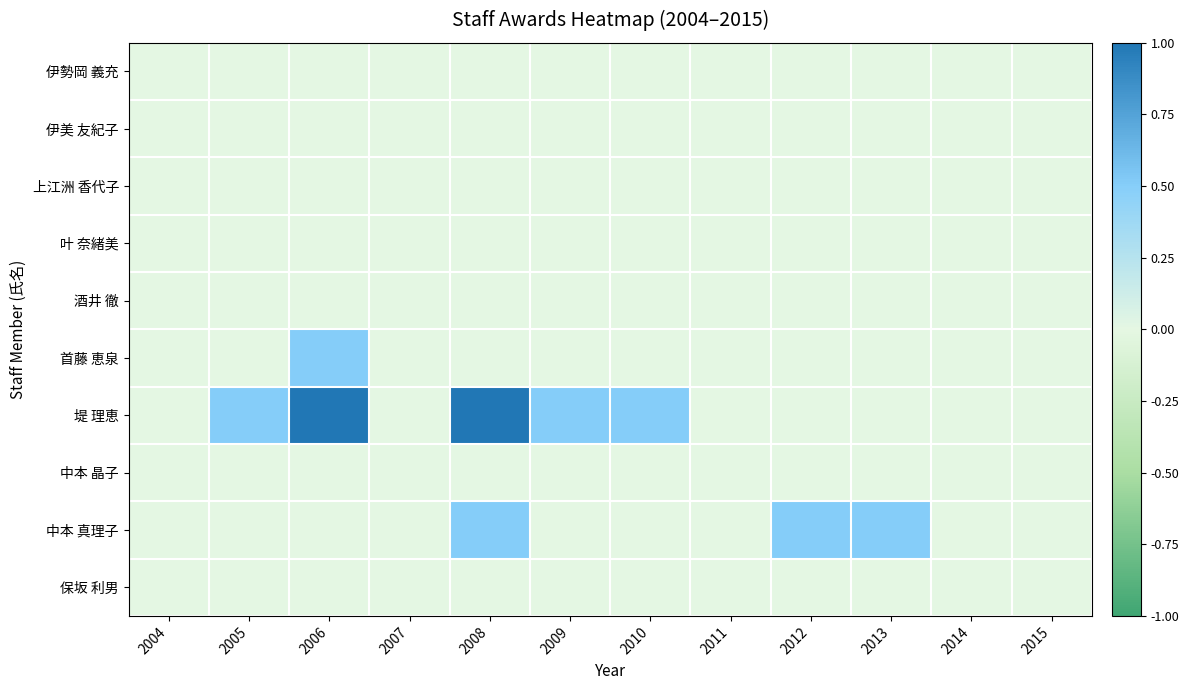

Reading left to right, what are all the values shown in this chart?

伊勢岡 義充: 2004=0.0	2005=0.0	2006=0.0	2007=0.0	2008=0.0	2009=0.0	2010=0.0	2011=0.0	2012=0.0	2013=0.0	2014=0.0	2015=0.0
伊美 友紀子: 2004=0.0	2005=0.0	2006=0.0	2007=0.0	2008=0.0	2009=0.0	2010=0.0	2011=0.0	2012=0.0	2013=0.0	2014=0.0	2015=0.0
上江洲 香代子: 2004=0.0	2005=0.0	2006=0.0	2007=0.0	2008=0.0	2009=0.0	2010=0.0	2011=0.0	2012=0.0	2013=0.0	2014=0.0	2015=0.0
叶 奈緒美: 2004=0.0	2005=0.0	2006=0.0	2007=0.0	2008=0.0	2009=0.0	2010=0.0	2011=0.0	2012=0.0	2013=0.0	2014=0.0	2015=0.0
酒井 徹: 2004=0.0	2005=0.0	2006=0.0	2007=0.0	2008=0.0	2009=0.0	2010=0.0	2011=0.0	2012=0.0	2013=0.0	2014=0.0	2015=0.0
首藤 恵泉: 2004=0.0	2005=0.0	2006=0.5	2007=0.0	2008=0.0	2009=0.0	2010=0.0	2011=0.0	2012=0.0	2013=0.0	2014=0.0	2015=0.0
堤 理恵: 2004=0.0	2005=0.5	2006=1.0	2007=0.0	2008=1.0	2009=0.5	2010=0.5	2011=0.0	2012=0.0	2013=0.0	2014=0.0	2015=0.0
中本 晶子: 2004=0.0	2005=0.0	2006=0.0	2007=0.0	2008=0.0	2009=0.0	2010=0.0	2011=0.0	2012=0.0	2013=0.0	2014=0.0	2015=0.0
中本 真理子: 2004=0.0	2005=0.0	2006=0.0	2007=0.0	2008=0.5	2009=0.0	2010=0.0	2011=0.0	2012=0.5	2013=0.5	2014=0.0	2015=0.0
保坂 利男: 2004=0.0	2005=0.0	2006=0.0	2007=0.0	2008=0.0	2009=0.0	2010=0.0	2011=0.0	2012=0.0	2013=0.0	2014=0.0	2015=0.0